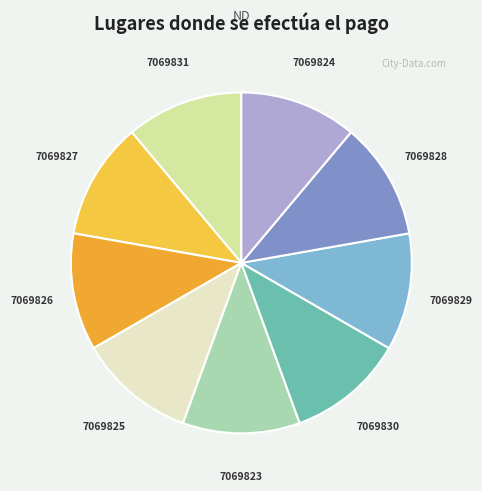

Is there any slice that represents more than half of the pie?

No